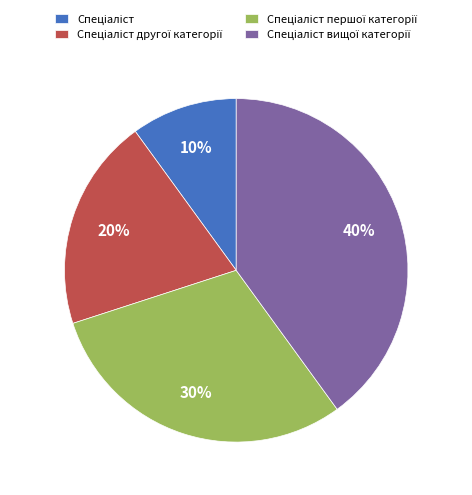

Is there any slice that represents more than half of the pie?

No